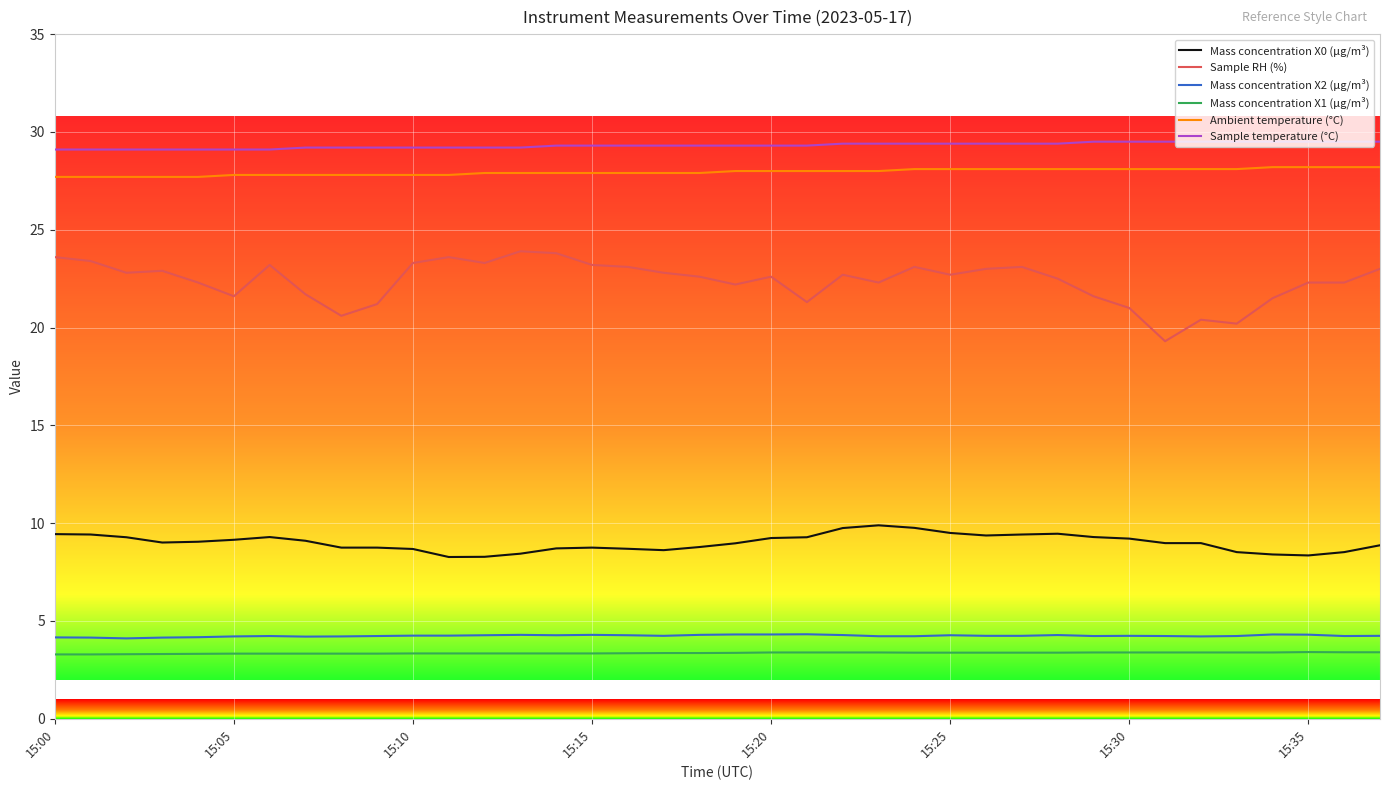

Does the chart have visible grid lines?

Yes